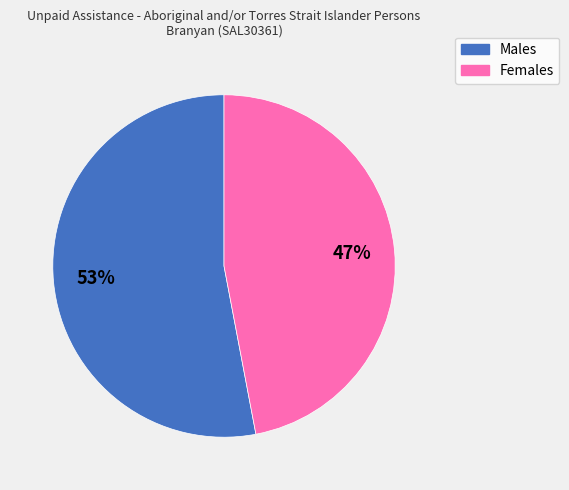

Is the sum of Males and Females greater than half?

Yes